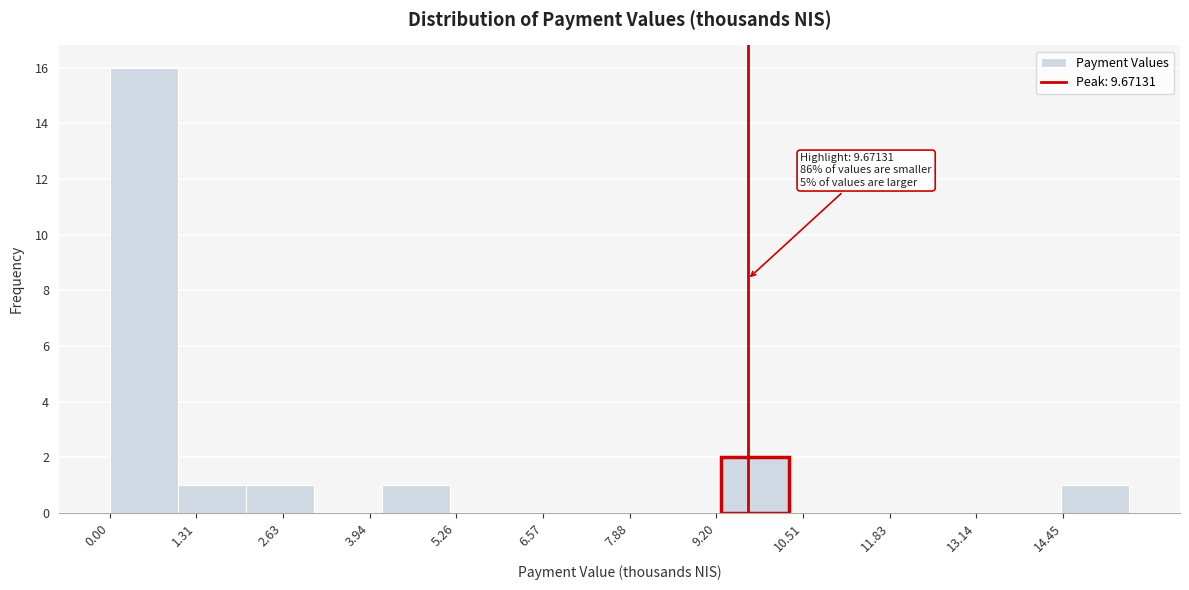

Over which range of the x-axis is the bar tallest?

0.0 to 1.0